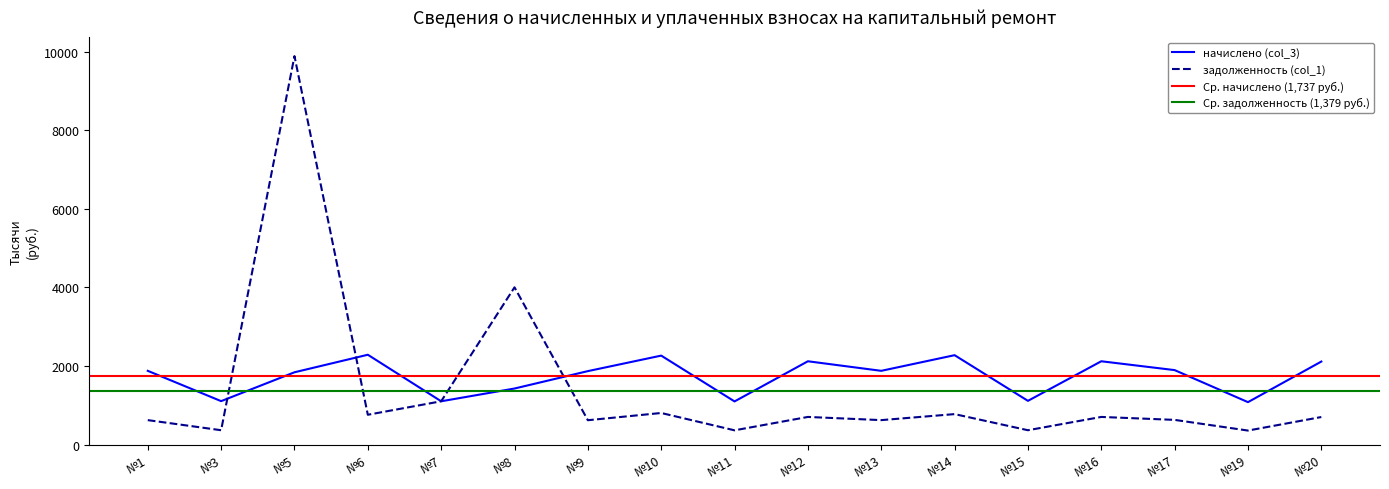

True or false: начислено (col_3) has a value of 3045.0 at №1.

False